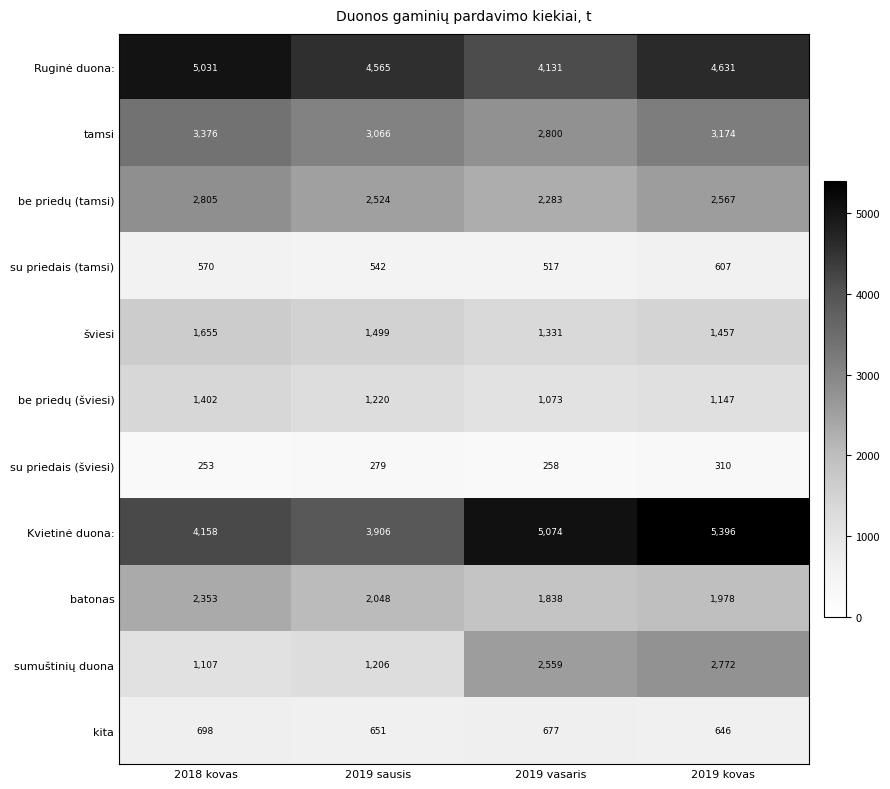

Which category has the lowest value across all series?

2018 kovas